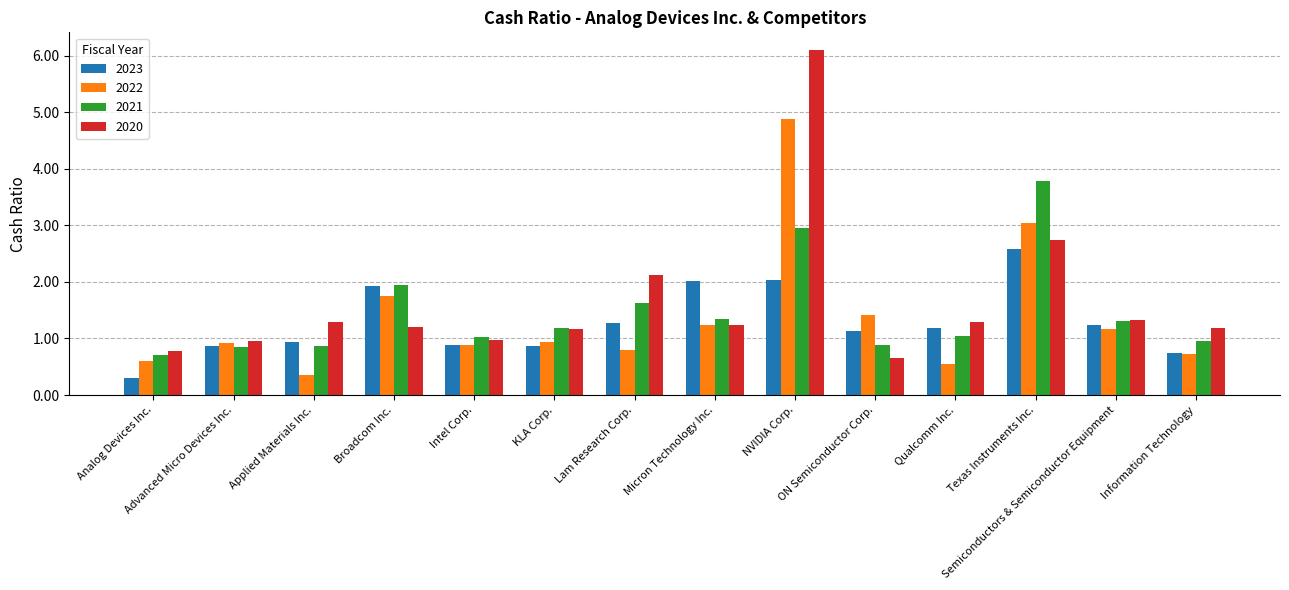

What is the value of the 2022 bar at the 1st from the left?

0.6